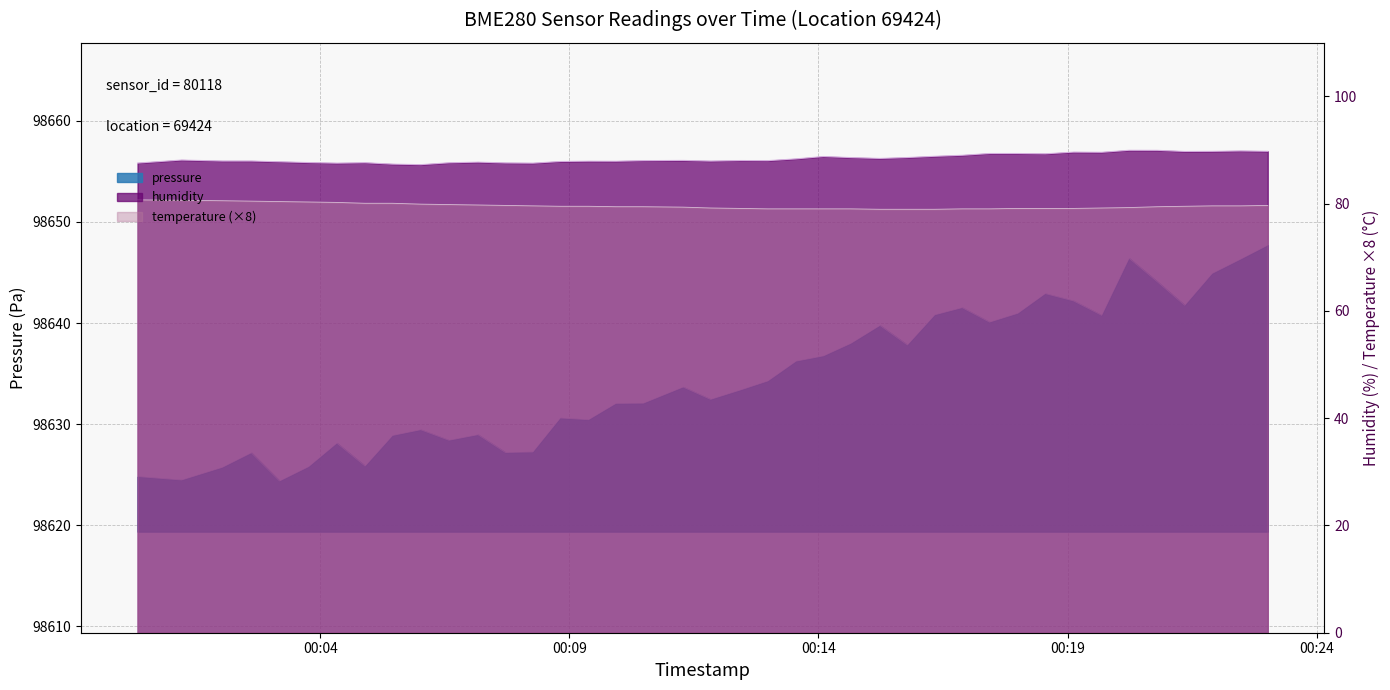

True or false: pressure and humidity intersect in this chart.

False